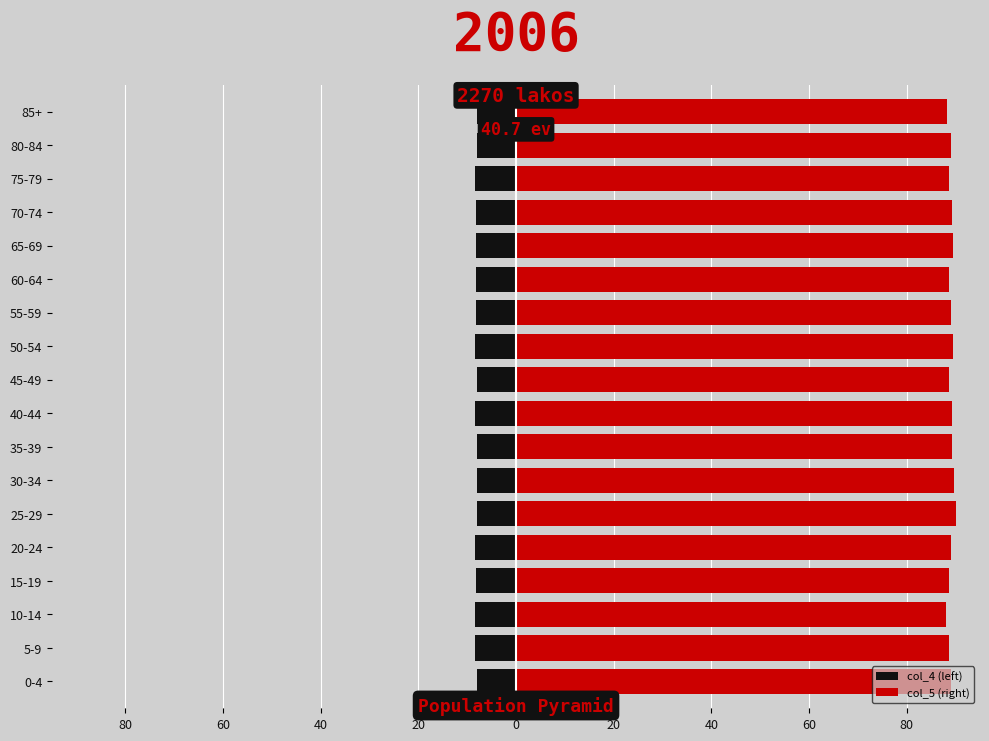

List the series in order of their overall mean, highest first.

col_5 (right), col_4 (left)